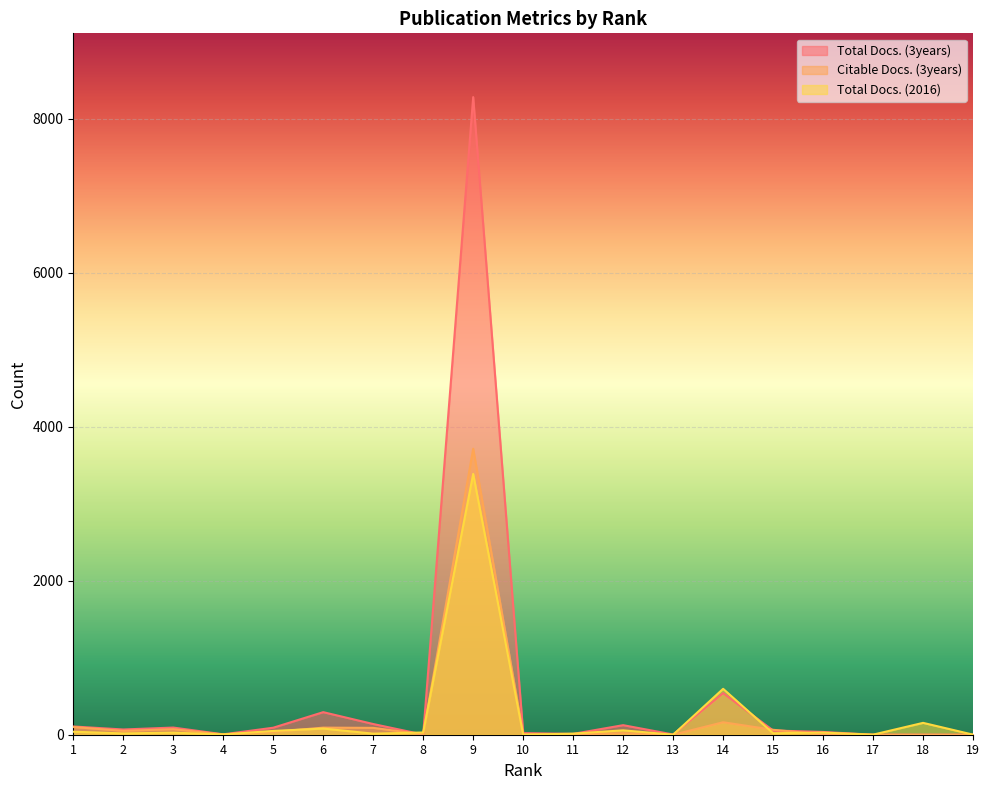

Rank the series by their maximum value, from highest to lowest.

Total Docs. (3years), Citable Docs. (3years), Total Docs. (2016)